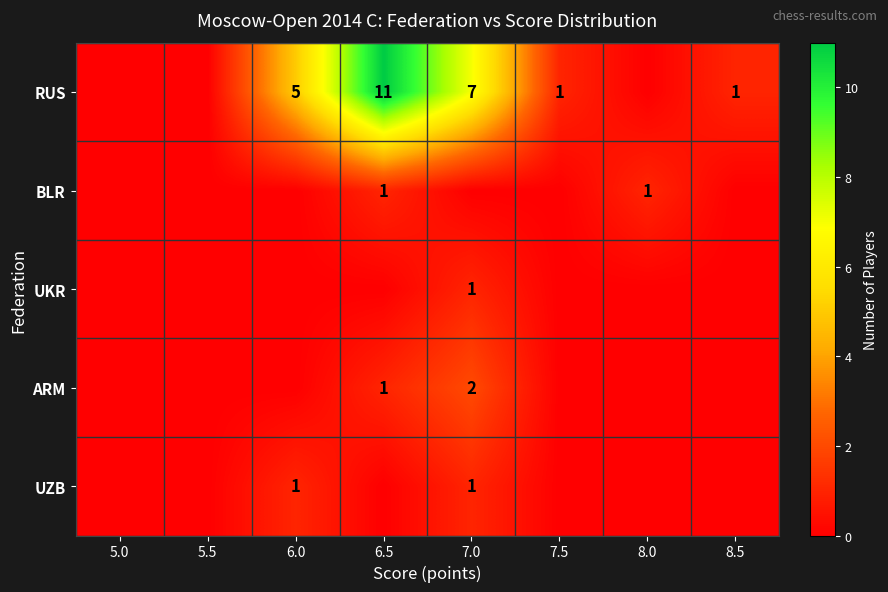

Which category has the highest value across all series?

6.5